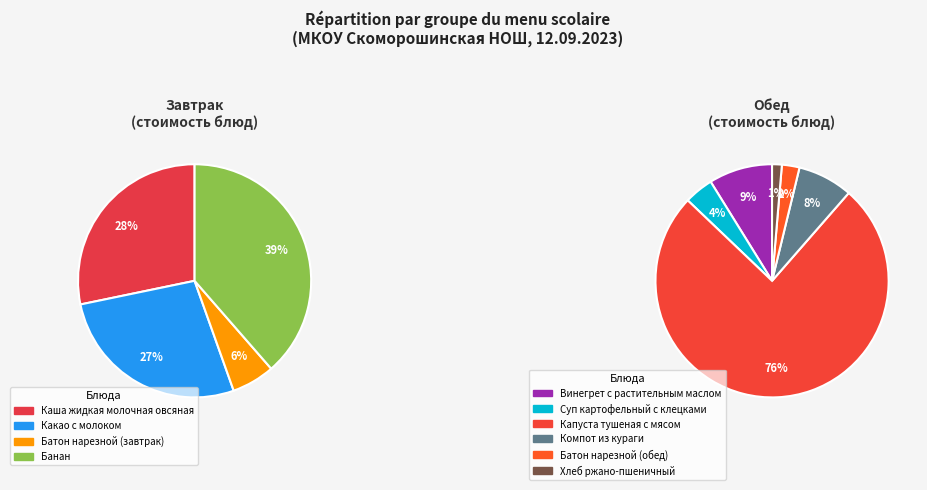

Which category has the biggest portion of the pie?

Капуста тушеная с мясом